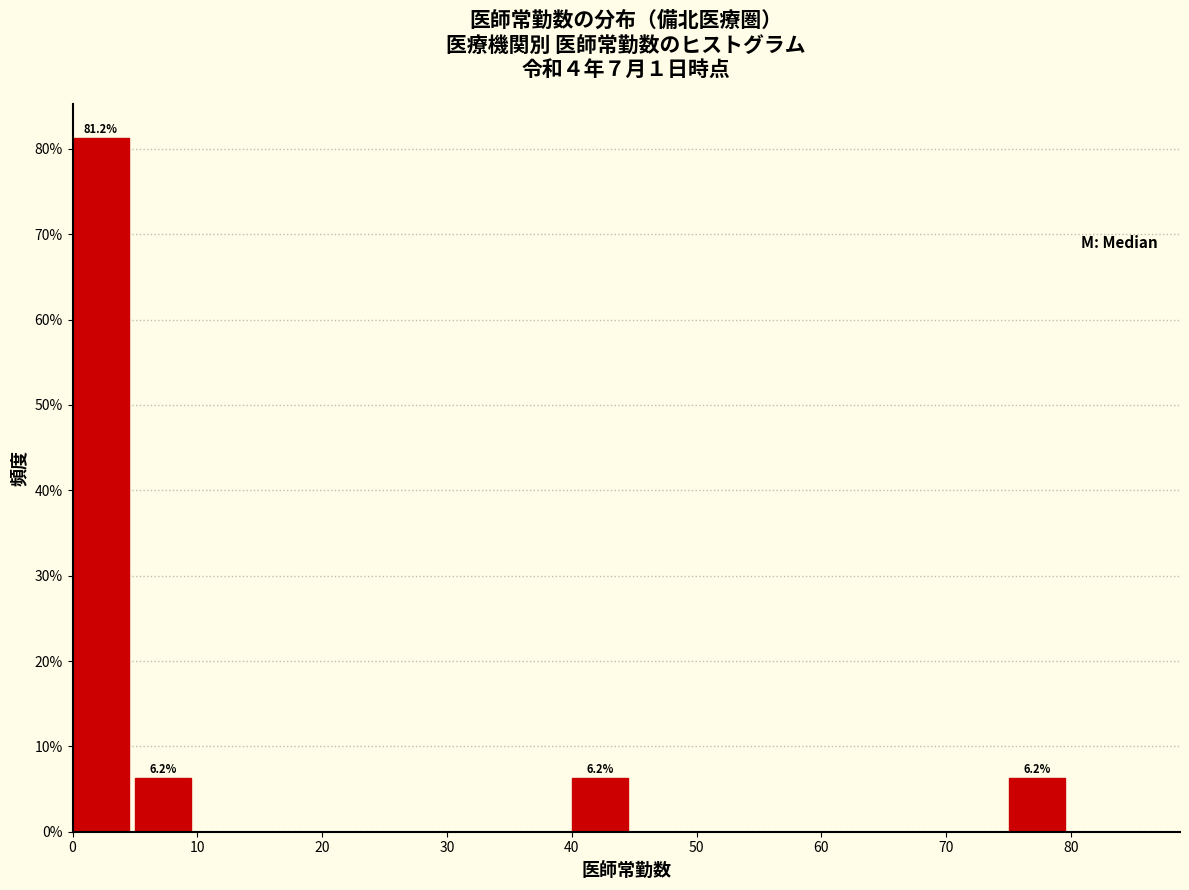

Which range on the x-axis has the tallest bar?

0 to 5